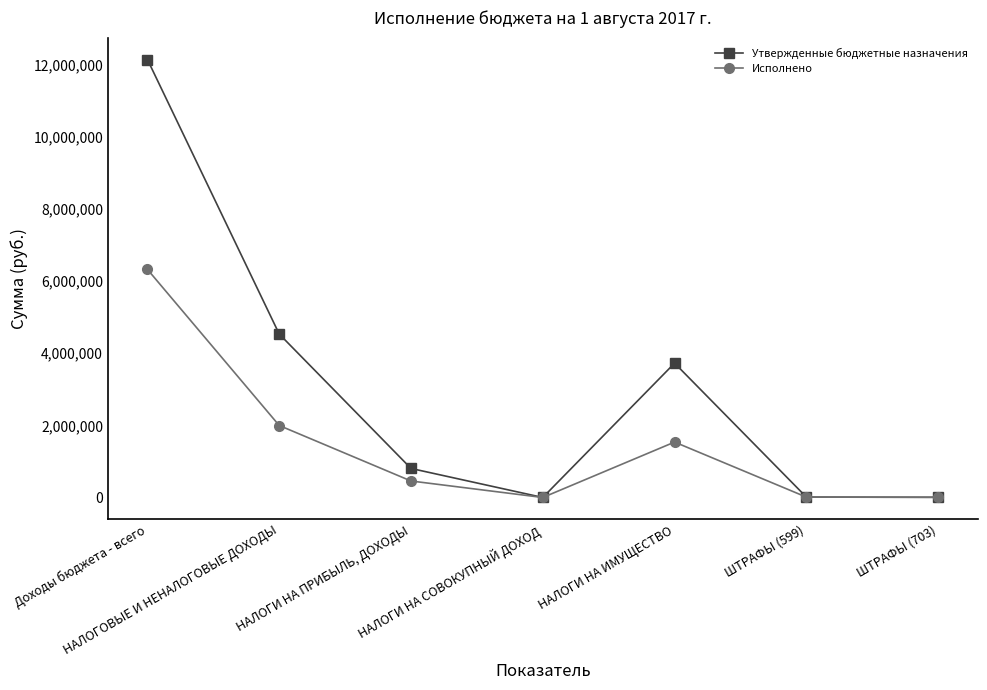

What are all the series names shown in the legend?

Утвержденные бюджетные назначения, Исполнено